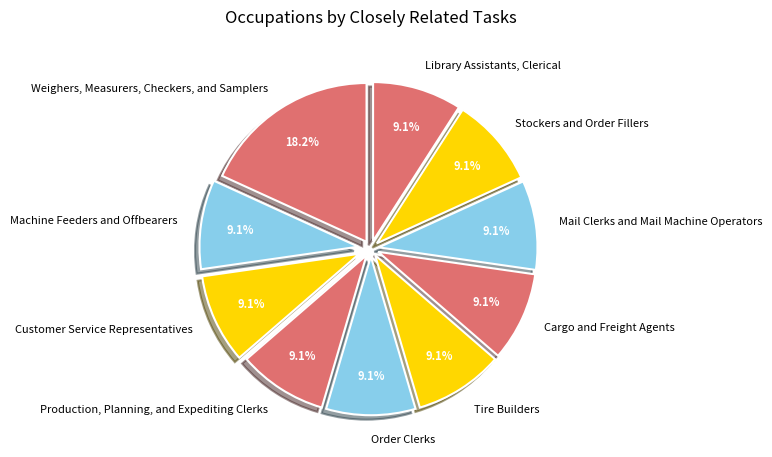

Is it true that Customer Service Representatives is 2% of the pie?

False